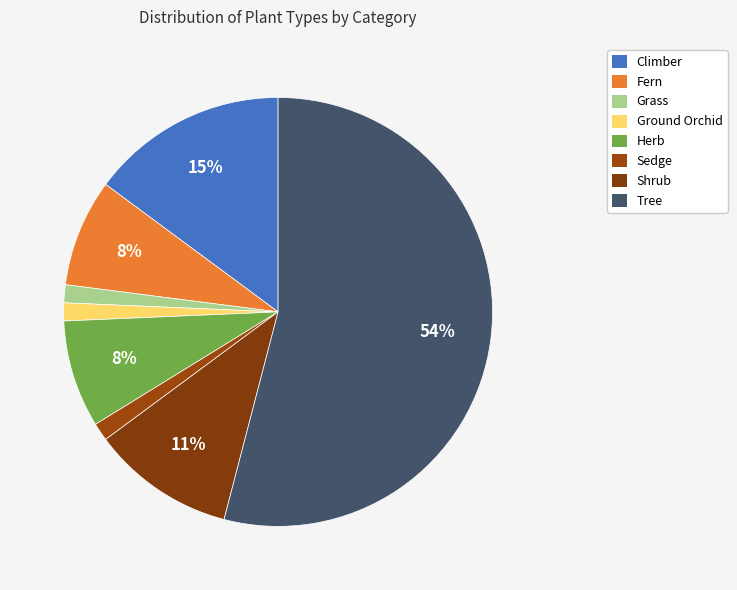

Rank the categories by value from highest to lowest.

Tree, Climber, Shrub, Fern, Herb, Grass, Ground Orchid, Sedge